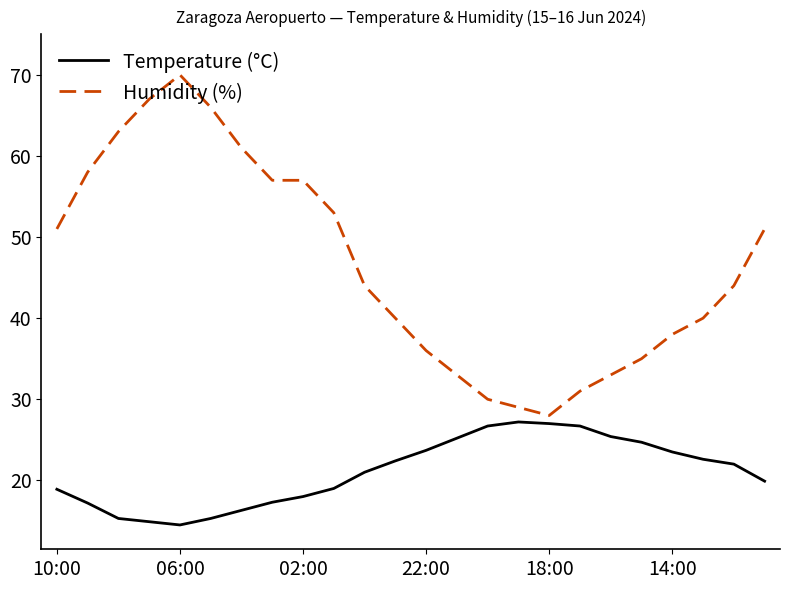

Rank the series by their maximum value, from lowest to highest.

Temperature (°C), Humidity (%)